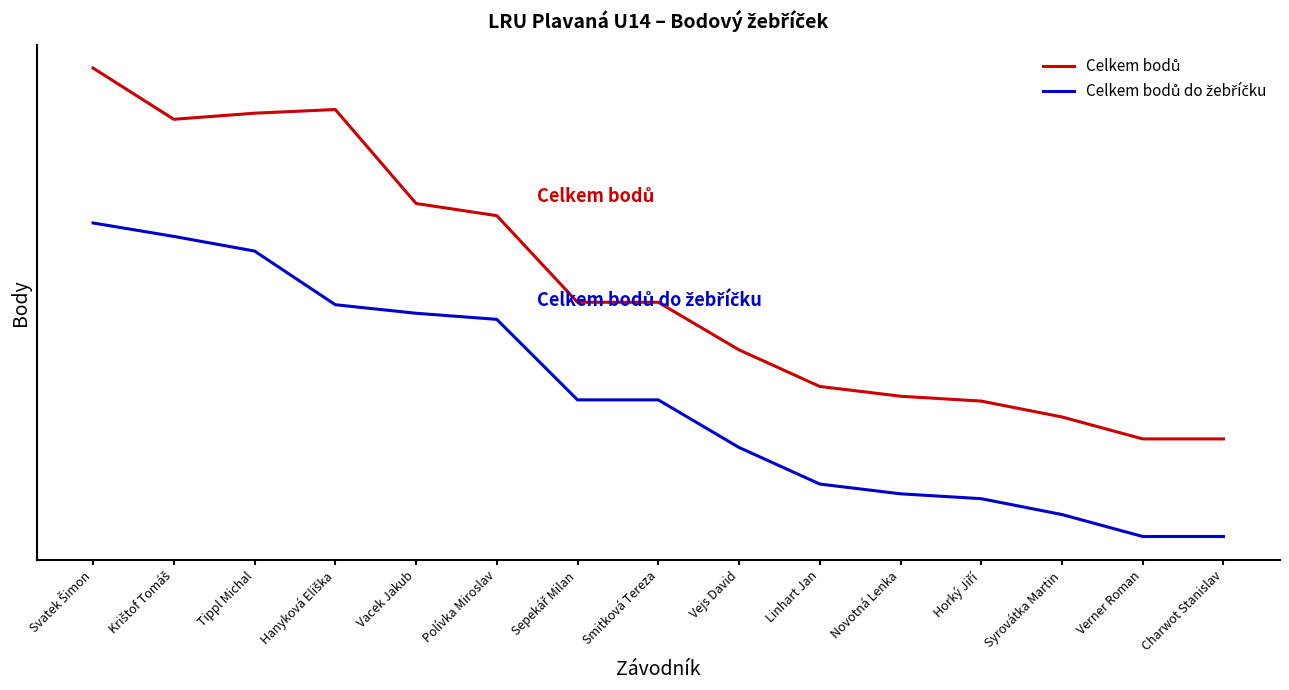

Which series has the largest total across all categories?

Celkem bodů